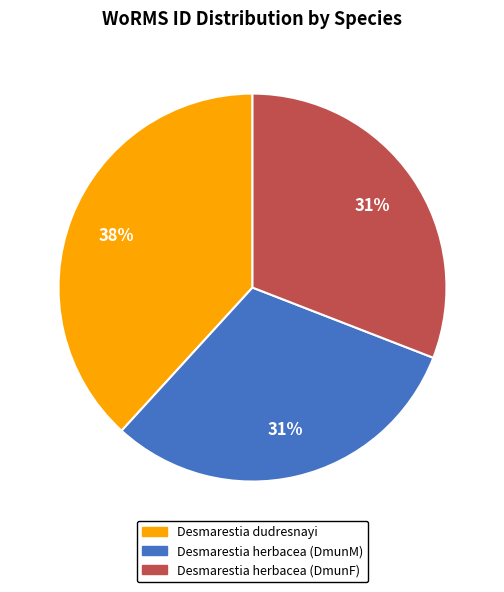

How many segments does this pie chart have?

3